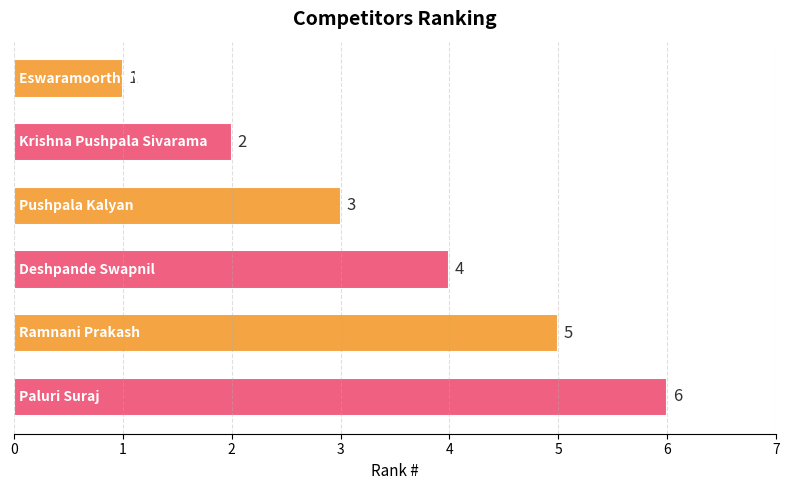

What is the greatest value displayed?

6